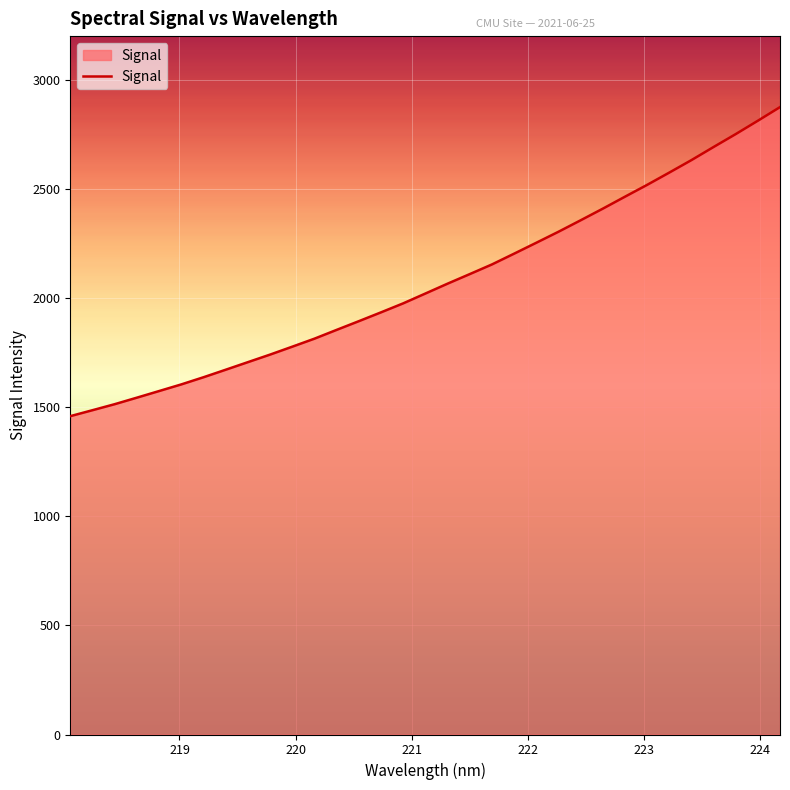

What is the difference between the maximum and minimum values?

1416.0